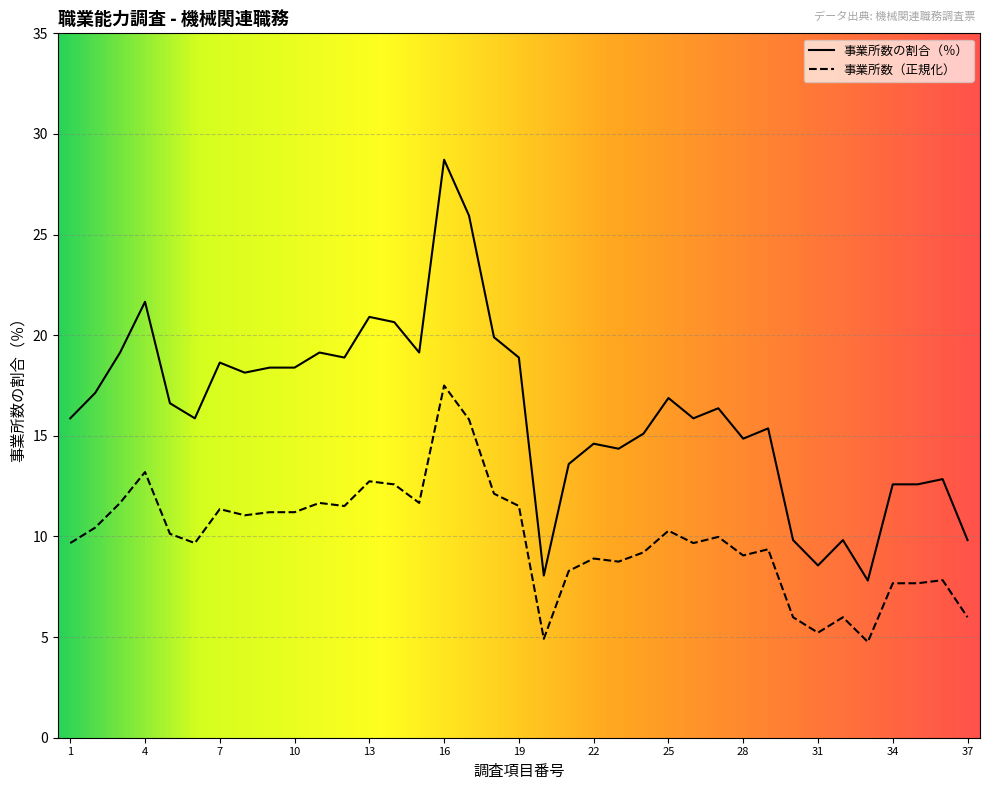

Which series has the largest range (max minus min)?

事業所数の割合（％）